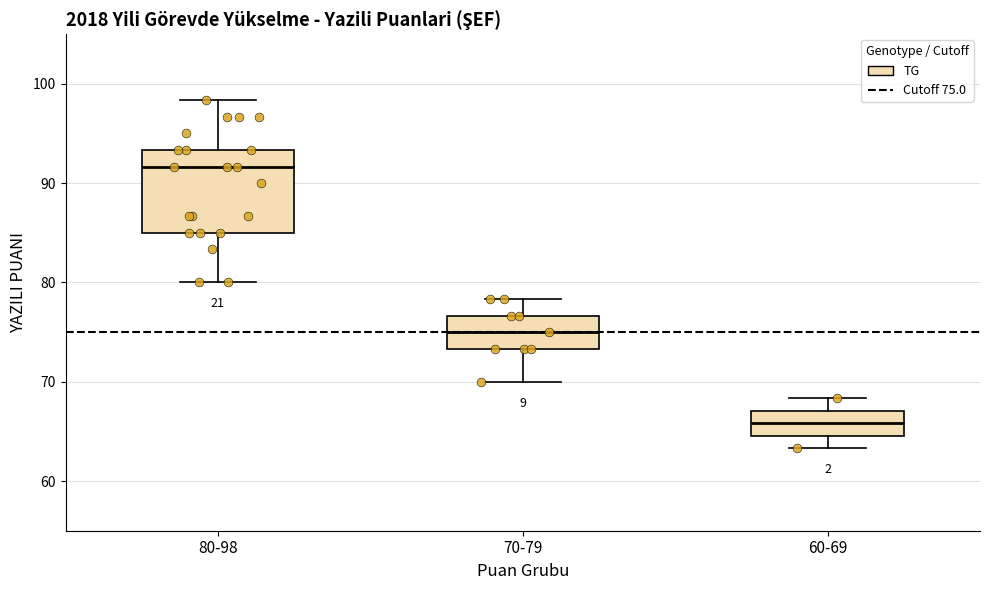

Where is the lower edge of the box for 60-69 on the y-axis? The values are not printed on the chart, so give them approximately, as read against the axis.

65